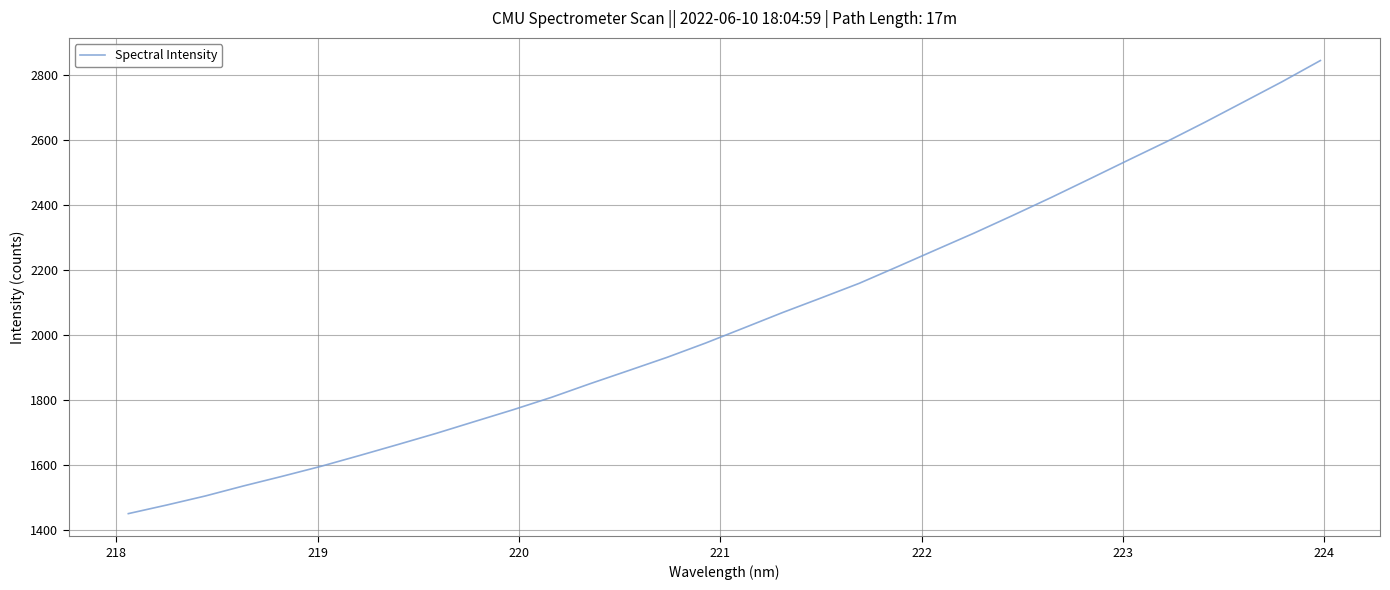

What is the difference between the maximum and minimum values?

1393.4